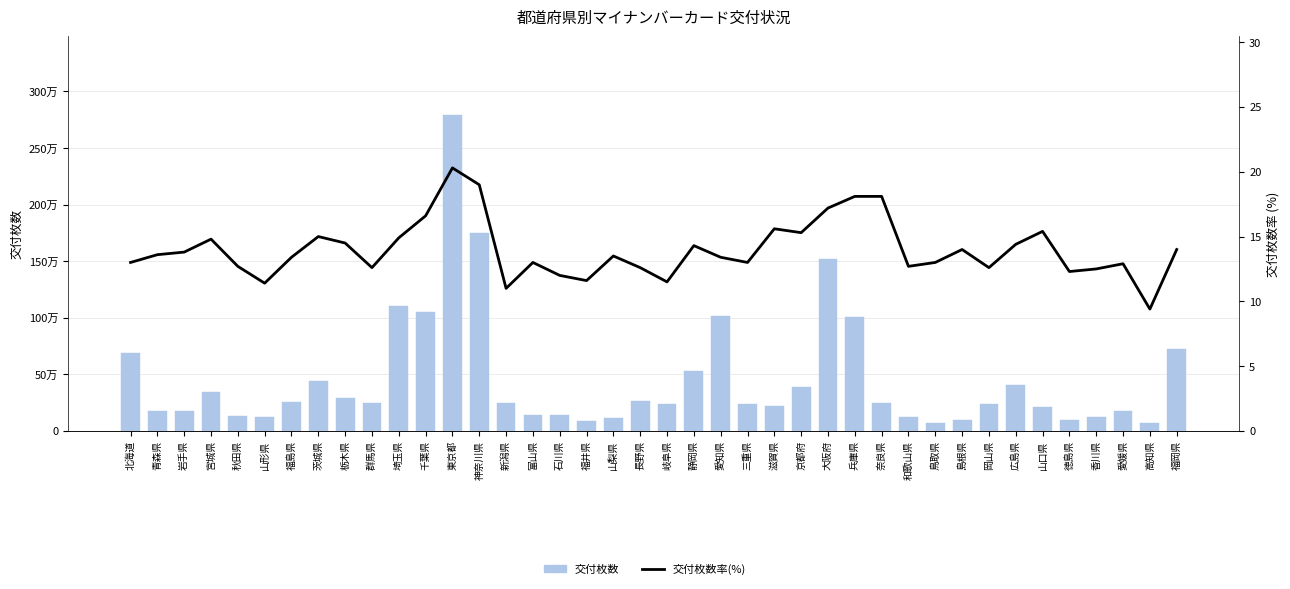

Rank the series by their maximum value, from lowest to highest.

交付枚数率(%), 交付枚数